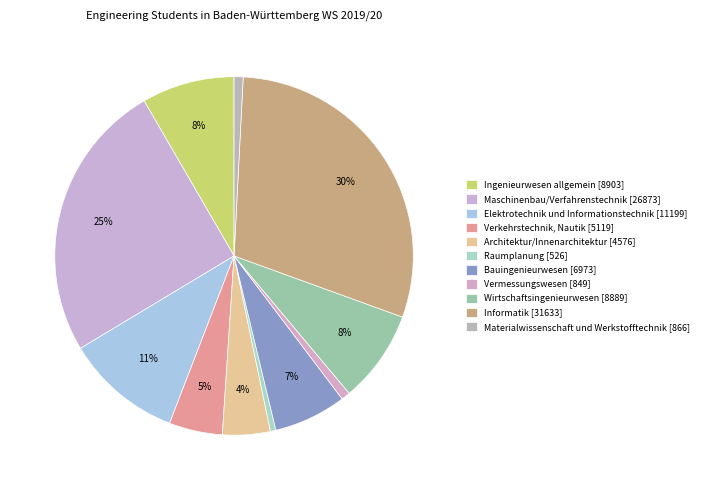

Count the number of slices in the pie.

11